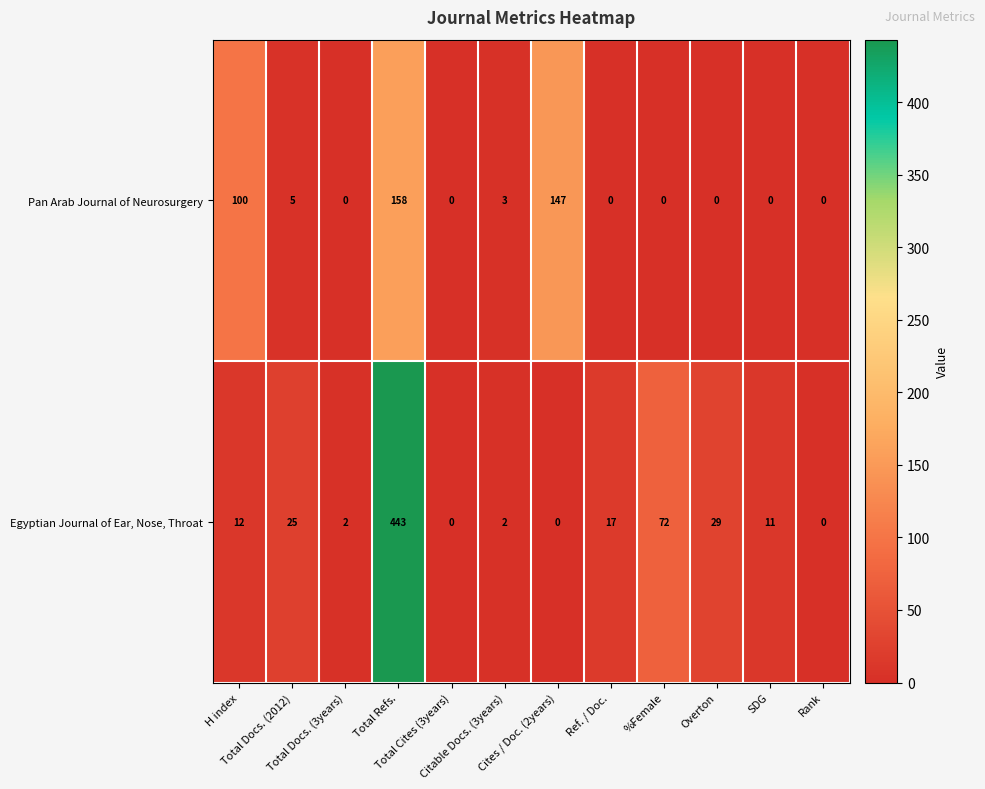

At which category is the sum across all series the highest?

Total Refs.